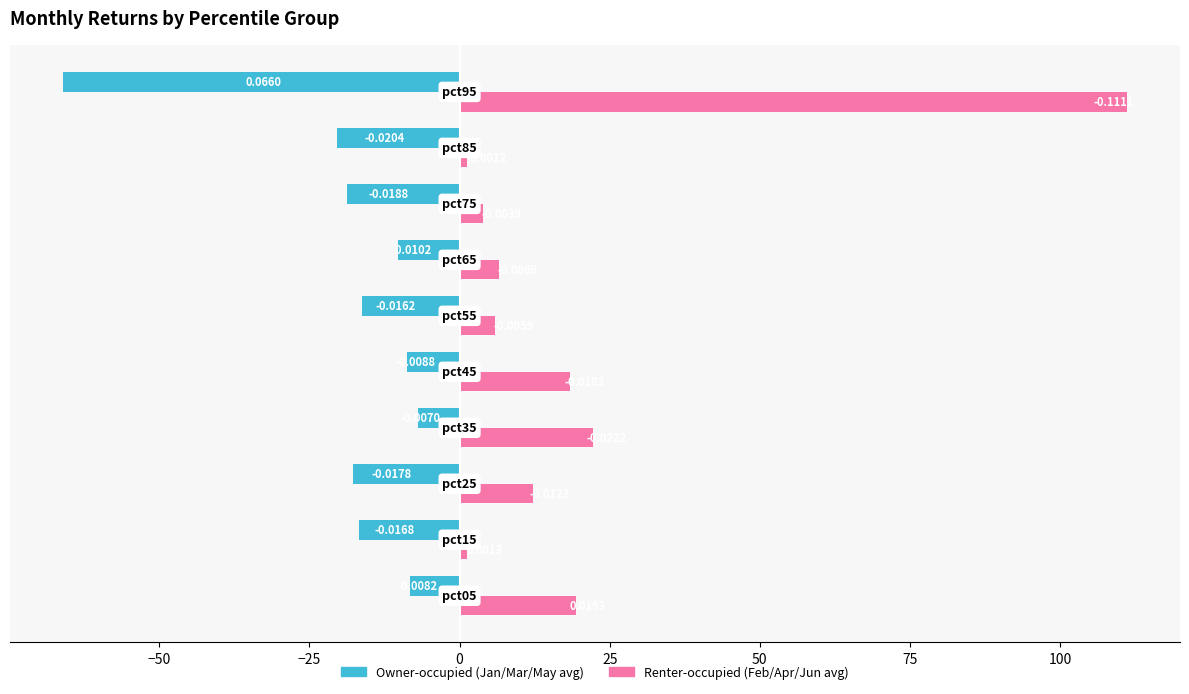

What is the smallest value displayed?

-66.0